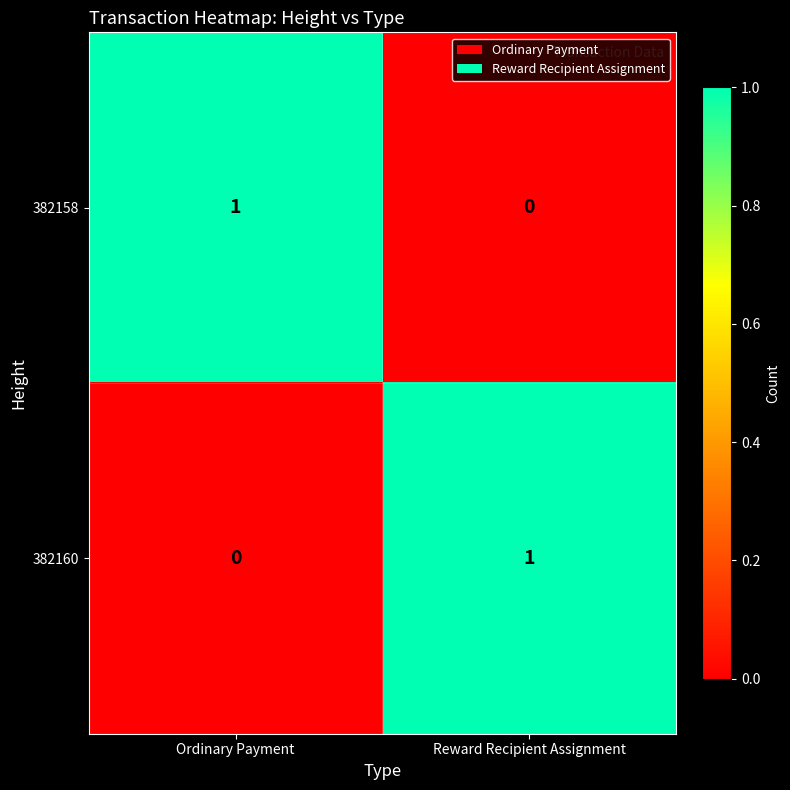

Reading left to right, transcribe all the data shown in this chart.

382158: 1	0
382160: 0	1